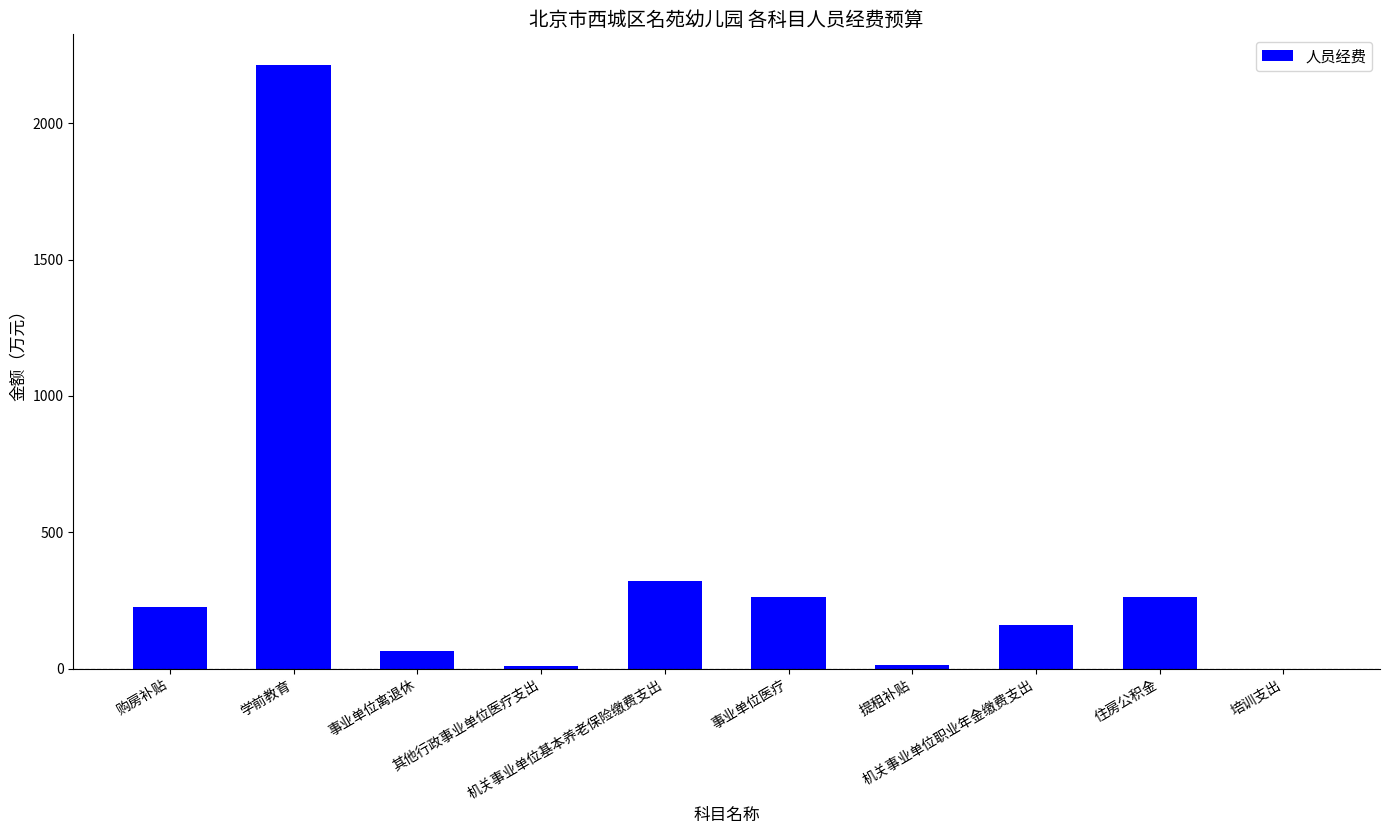

What is the greatest value displayed?

2215.1